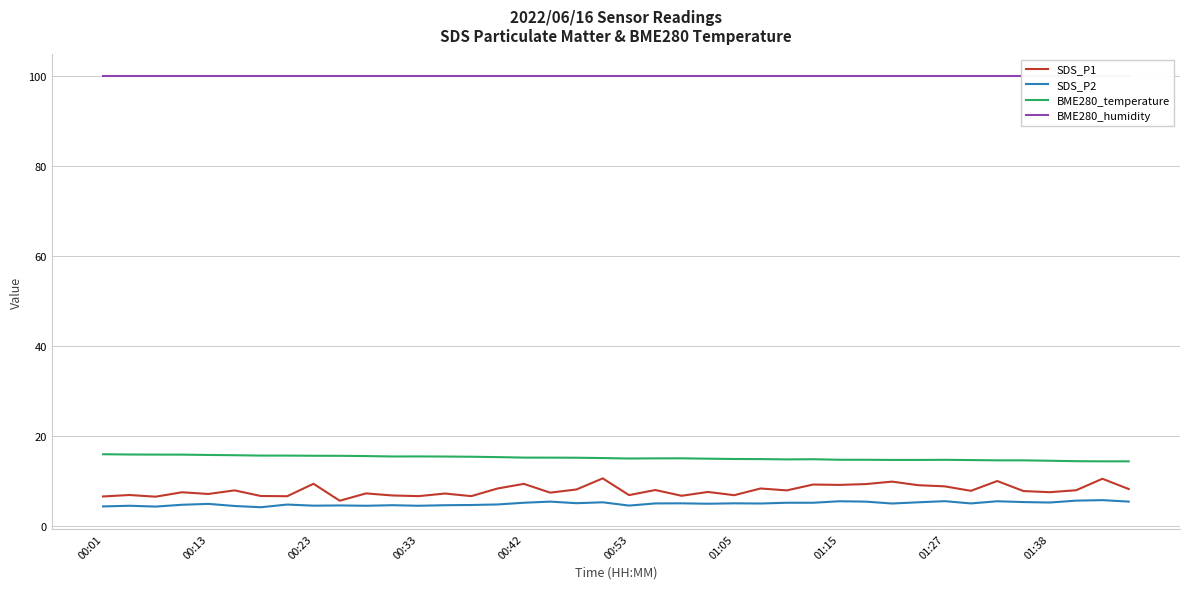

True or false: BME280_temperature and SDS_P2 intersect in this chart.

False